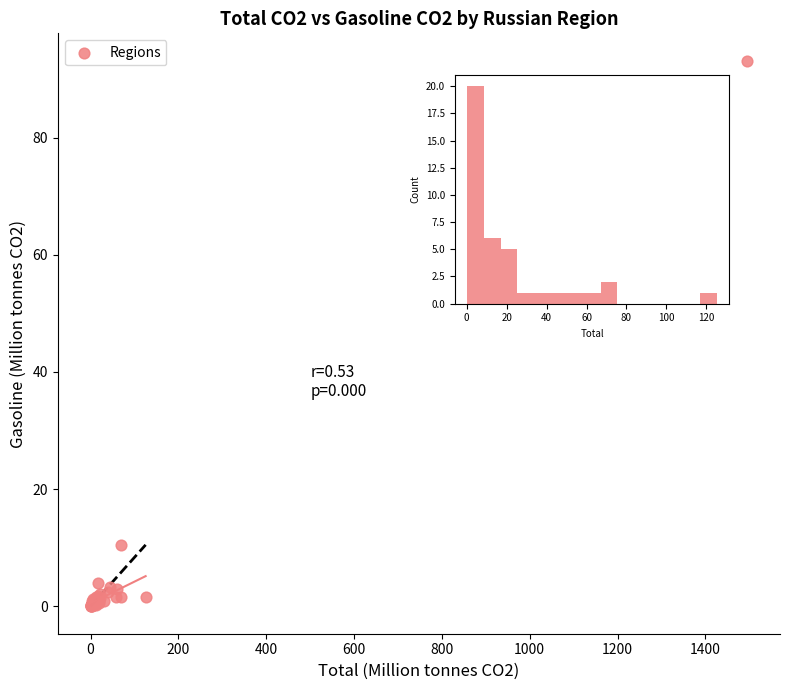

What Y value in the scatter plot is closest to 46?

10.5